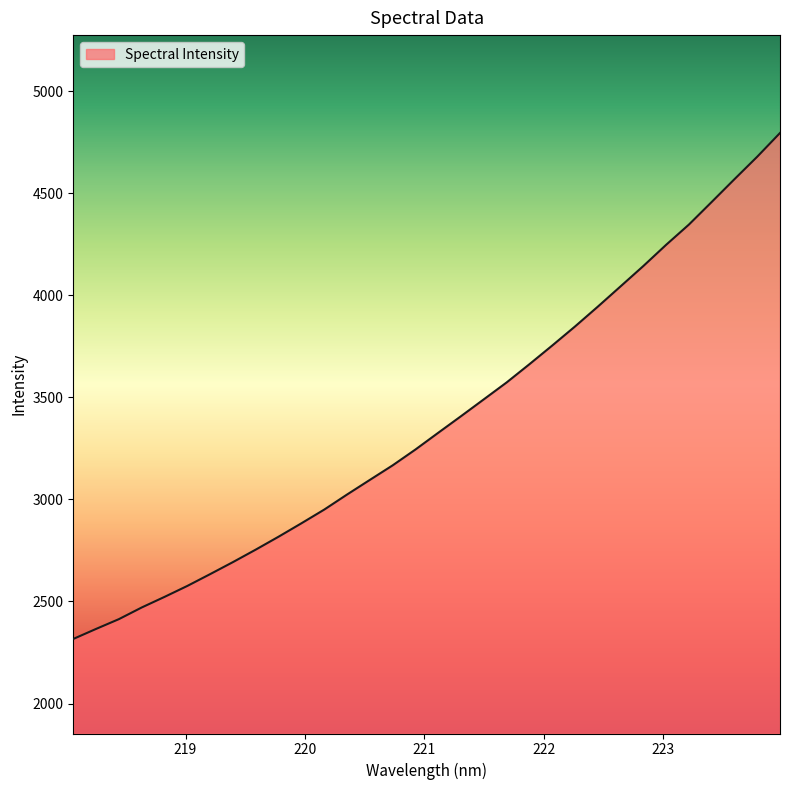

What is the difference between the maximum and minimum values?

2479.4